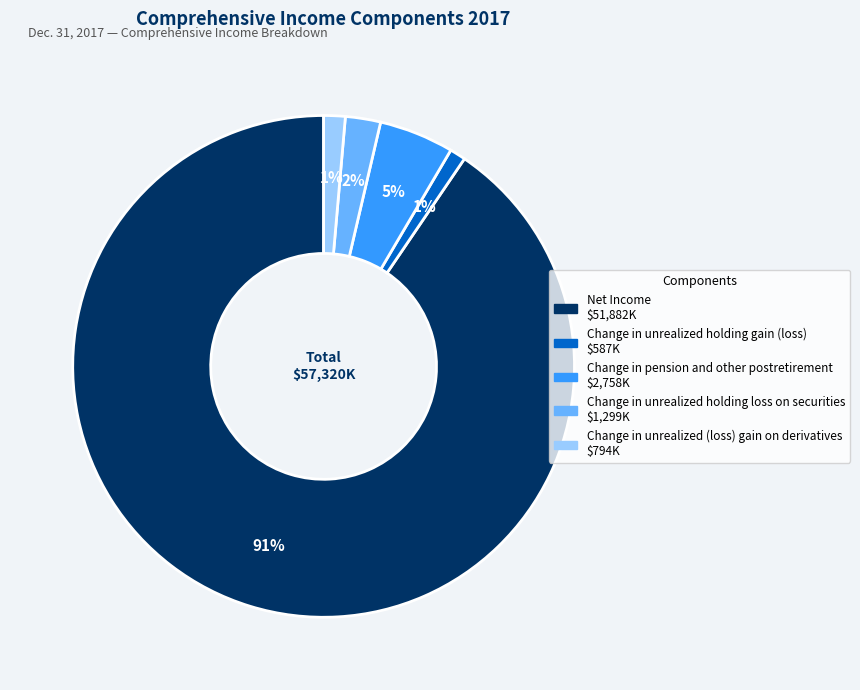

Between Net Income and Change in unrealized holding loss on securities, which is larger?

Net Income